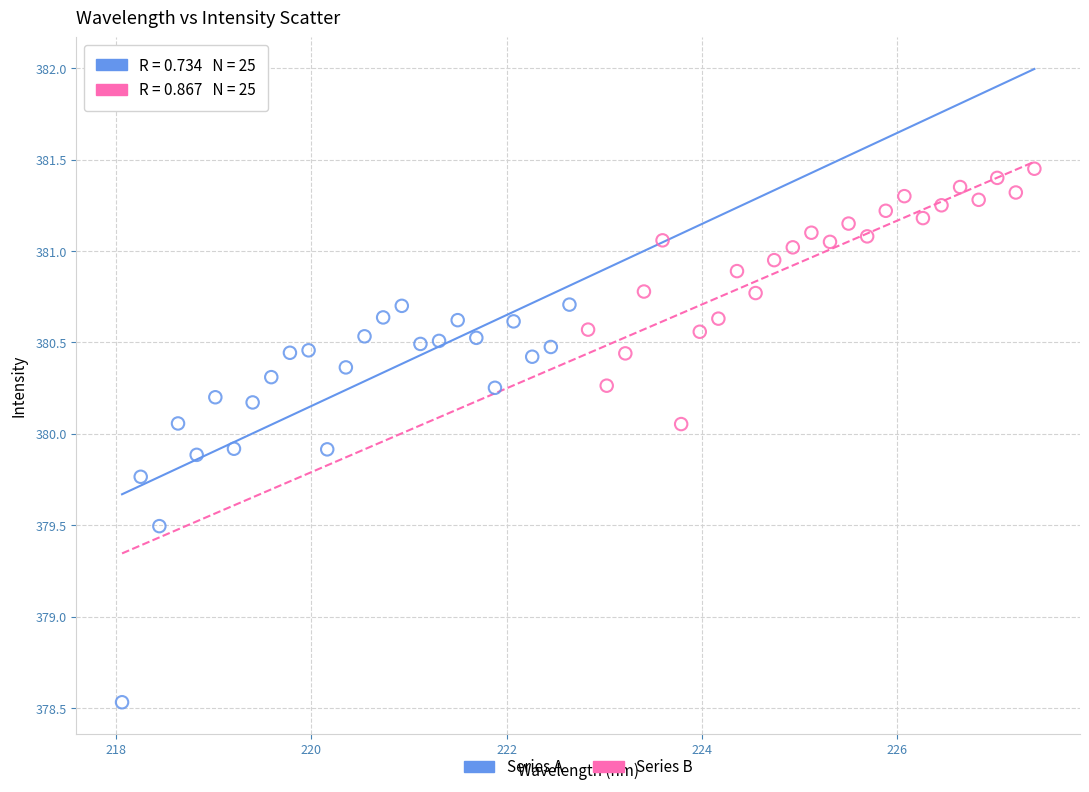

What are all the series names shown in the legend?

Series A, Series B